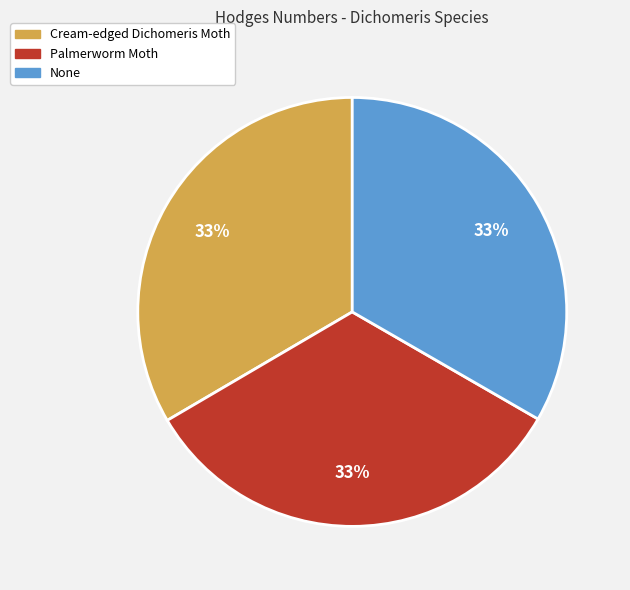

Approximately how many times larger is the value at Palmerworm Moth compared to Cream-edged Dichomeris Moth?

1.0